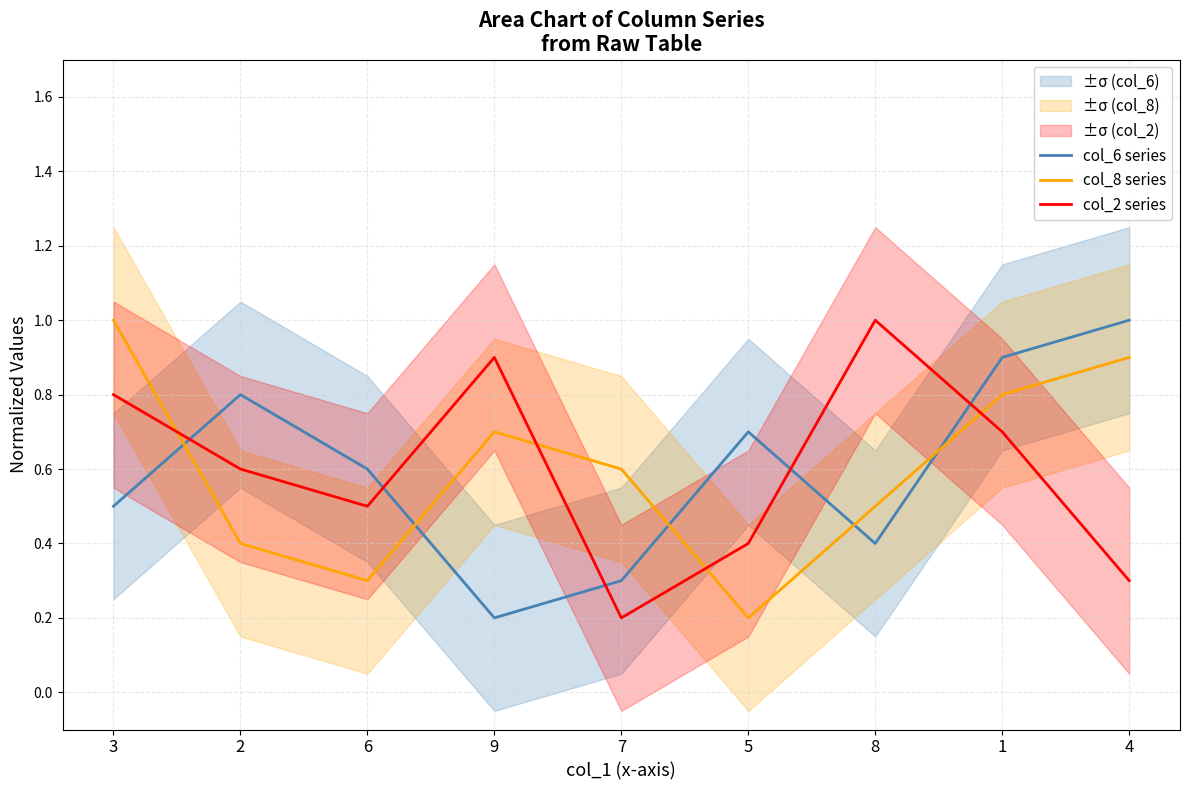

What position from the left is 2?

2